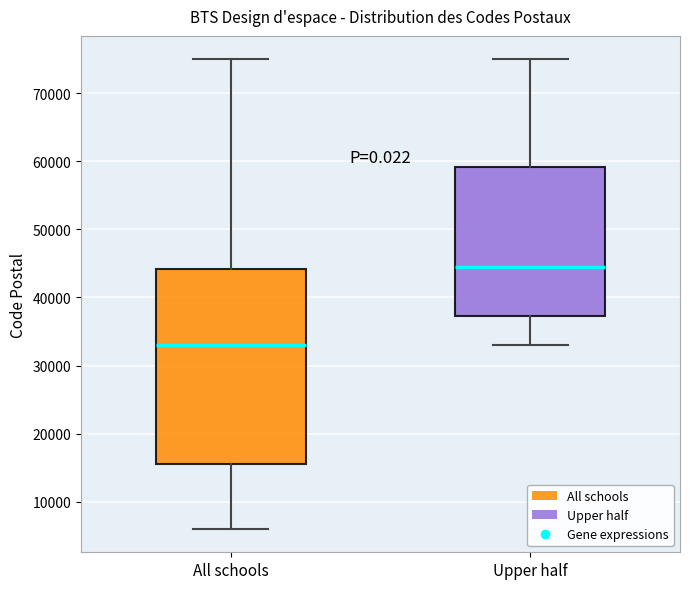

Reading left to right, read every box against the y-axis: the position of its median line, the range the box covers, and the ends of its whiskers. The values are not printed on the chart, so give them approximately, as read against the axis.

All schools: median 33000, box 16000 to 44000, whiskers 6000 to 75000
Upper half: median 45000, box 37000 to 59000, whiskers 33000 to 75000